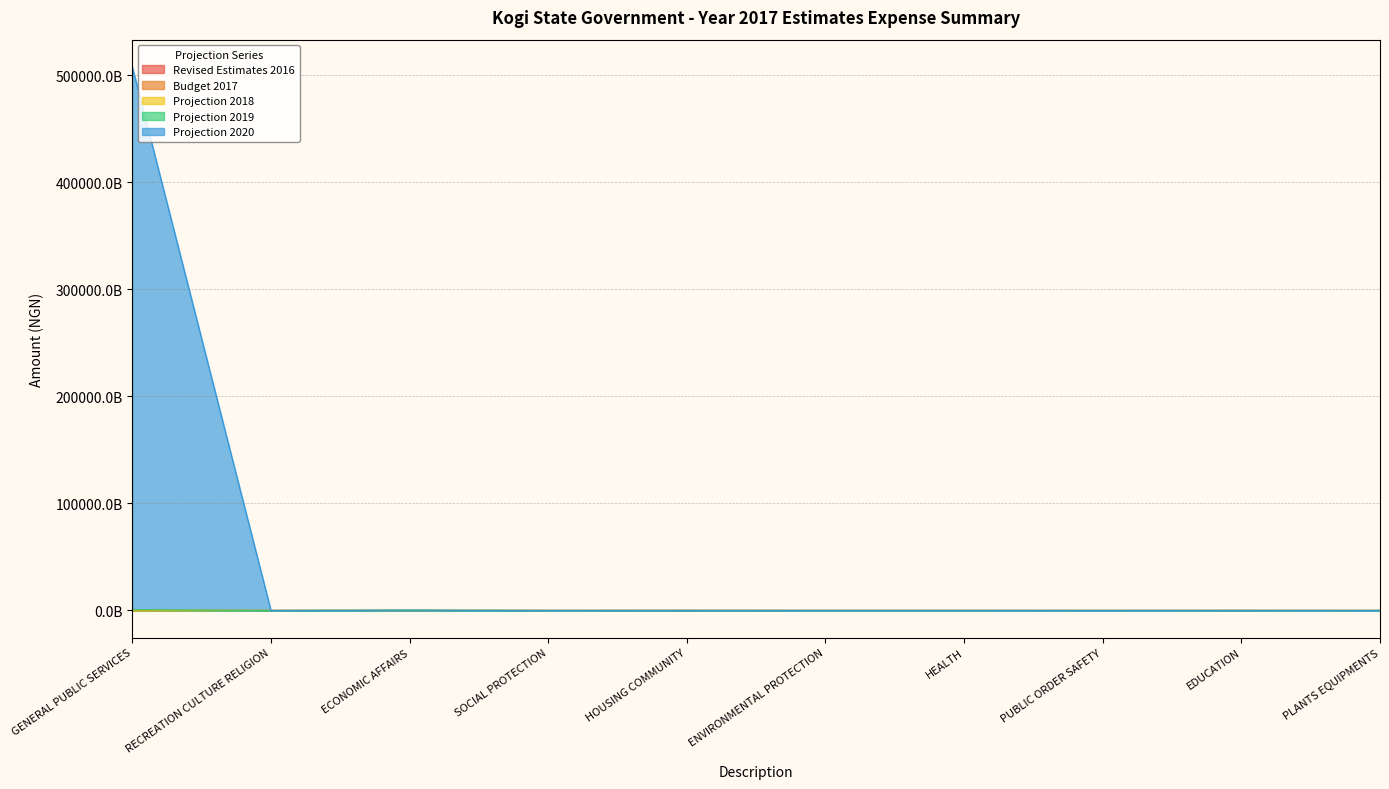

Where does the Budget 2017 series first go above 13510898323?

GENERAL PUBLIC SERVICES